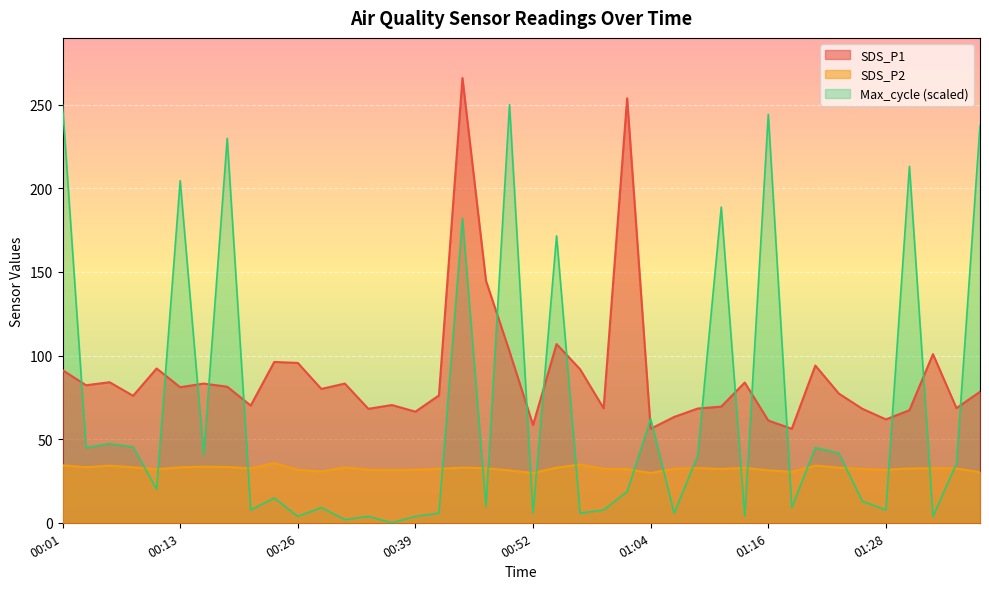

Which series ends up on top after the final intersection of Max_cycle and SDS_P2?

Max_cycle